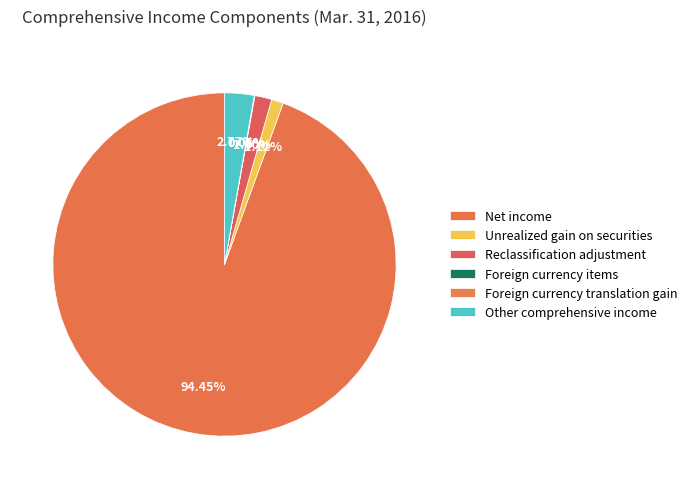

Is there a majority slice in this chart?

Yes